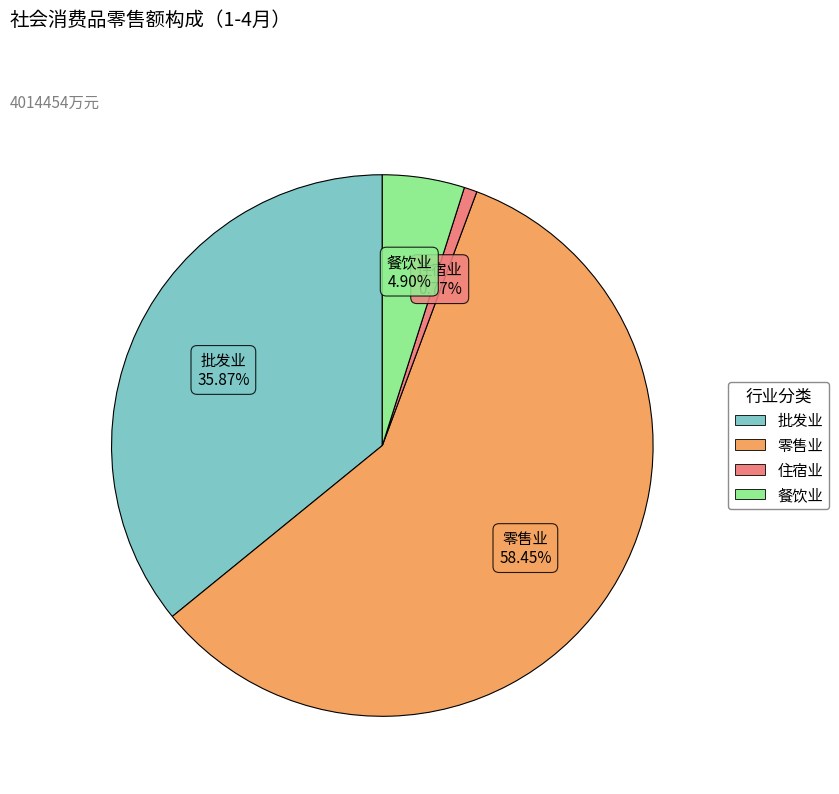

Which has a higher value, 零售业 or 批发业?

零售业